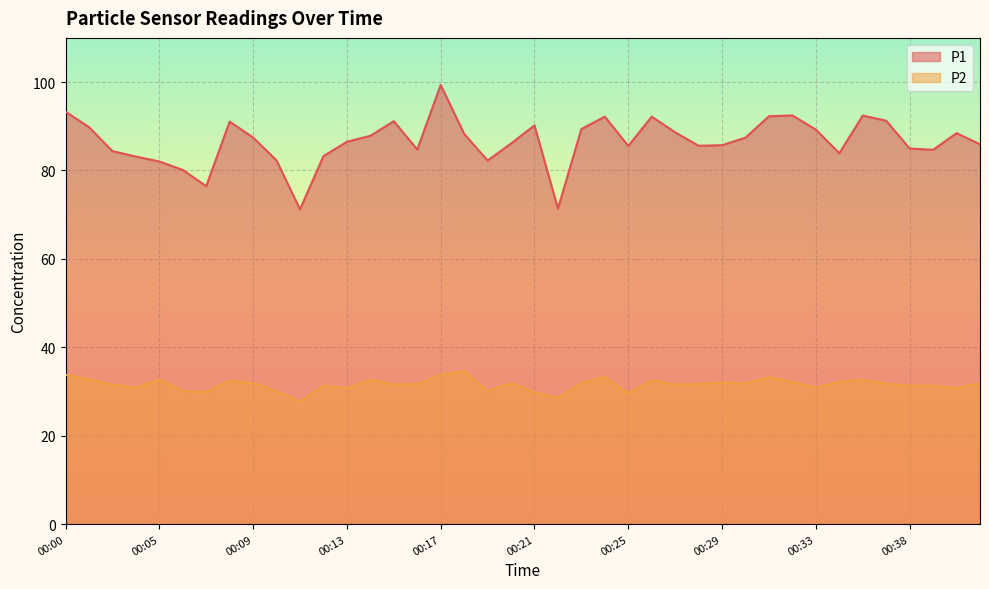

Where is P2 nearest to the value 31?

00:03